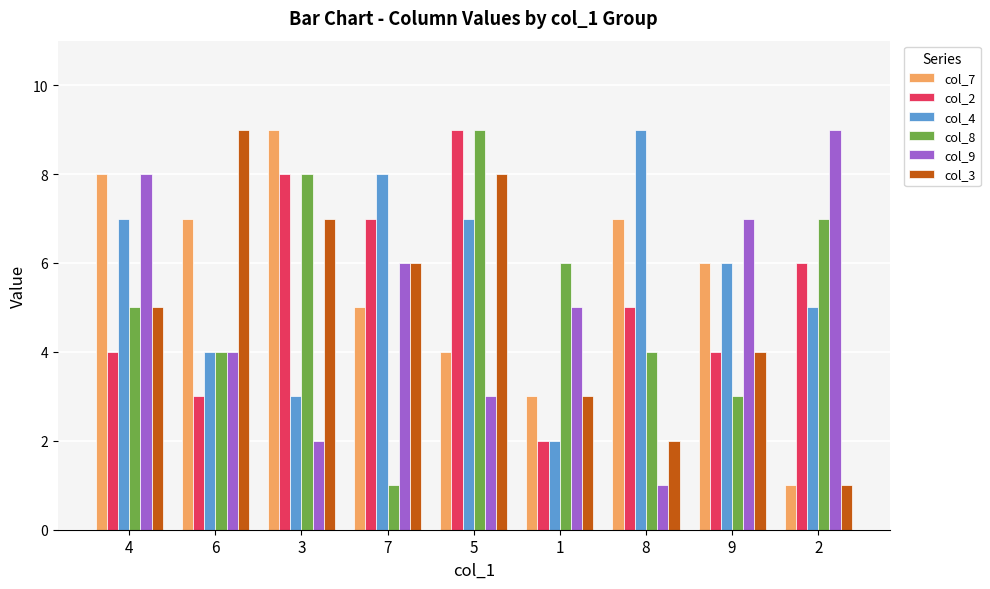

What is the difference between the col_3 values at 4 and 2?

4